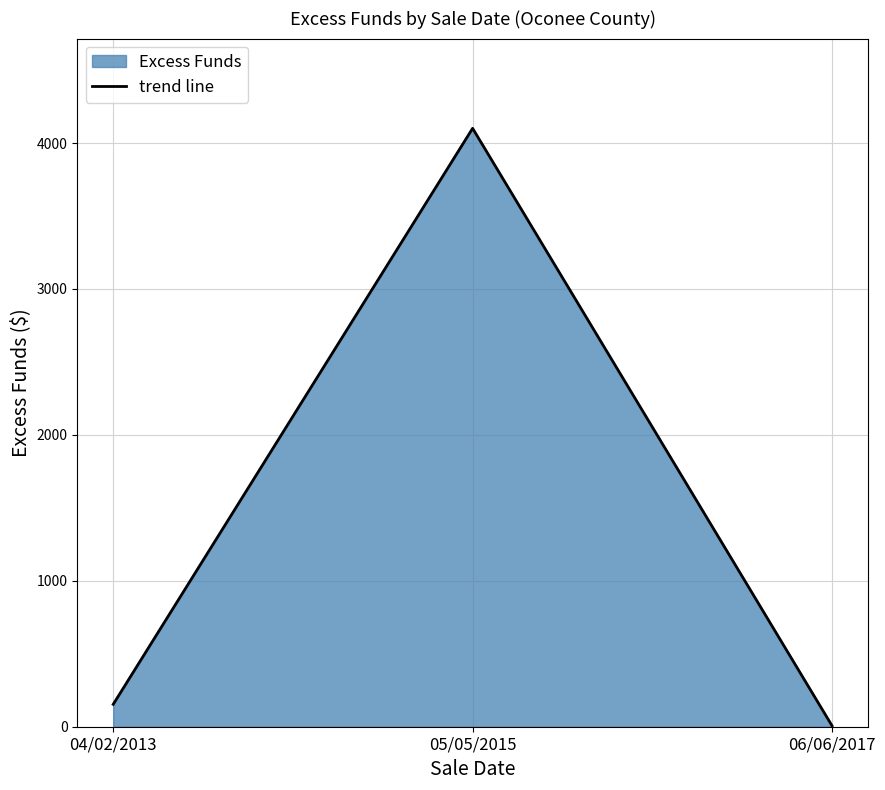

Where is the data nearest to the value 2053?

04/02/2013